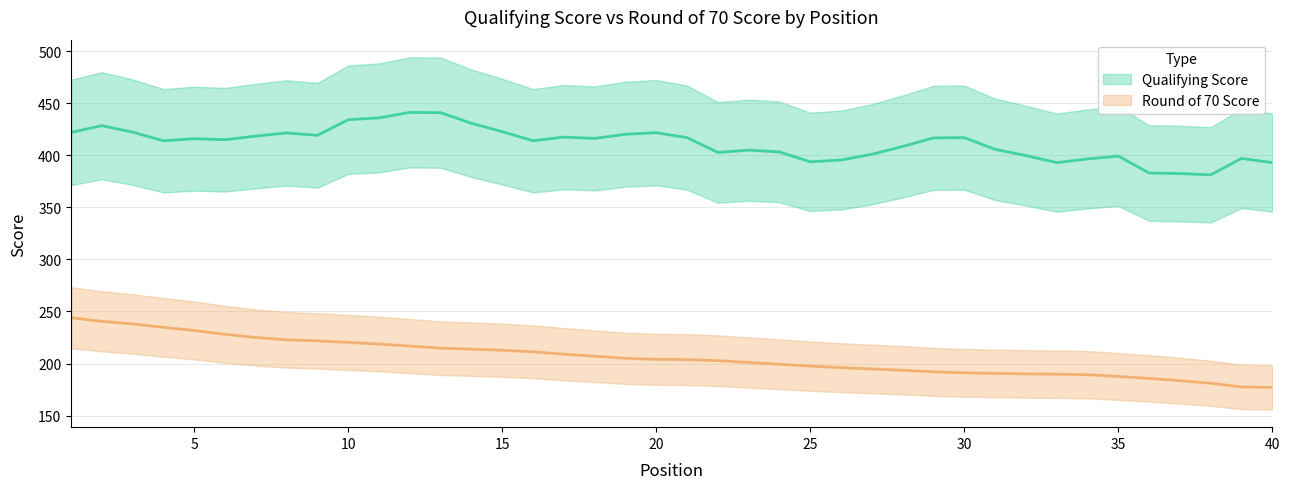

What is the difference between the maximum and second lowest values?

66.5